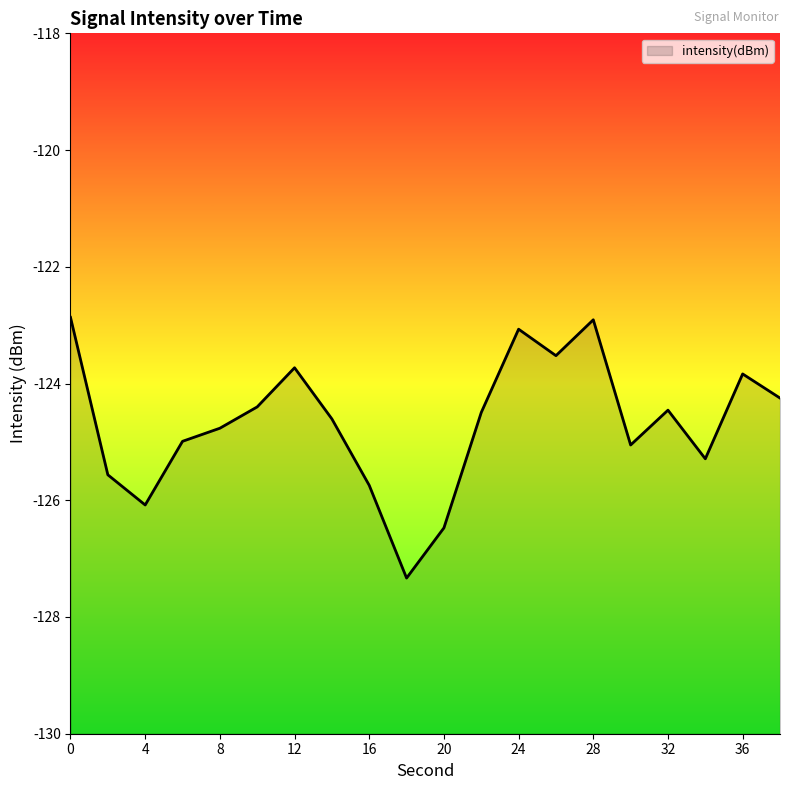

Where is the data nearest to the value -125?

6